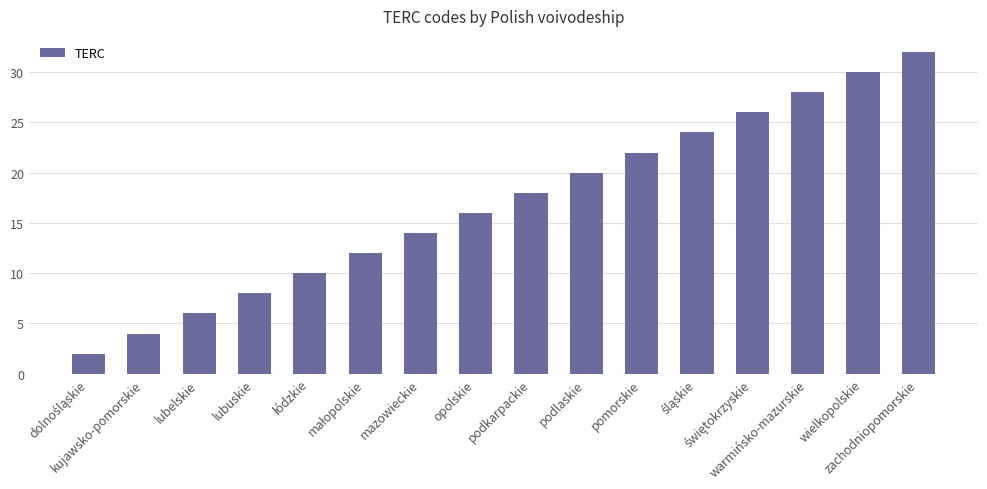

At which label is the value closest to 17?

opolskie